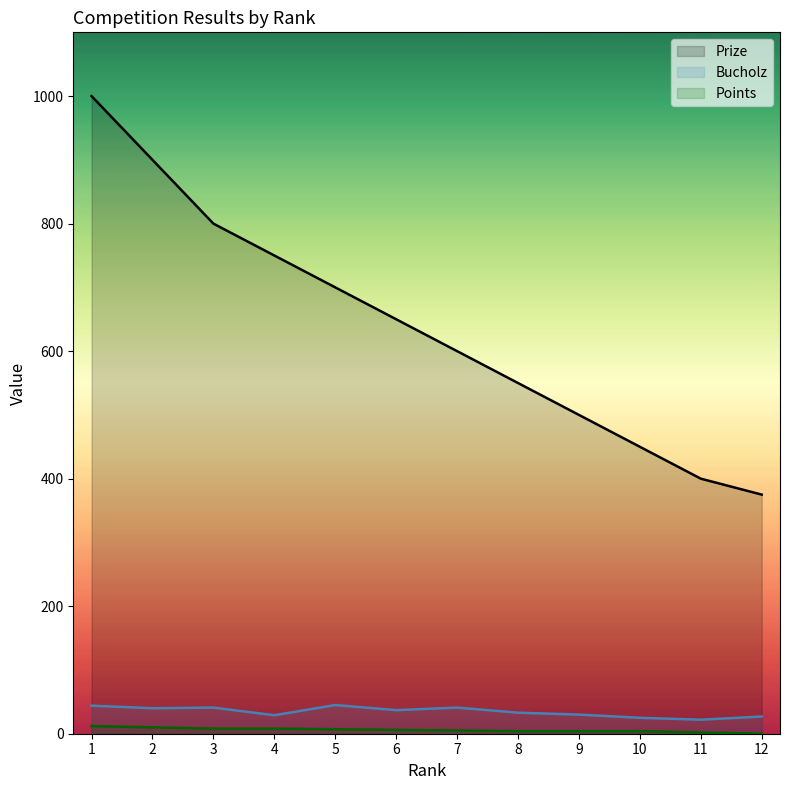

What is the difference between the Prize values at 9 and 12?

125